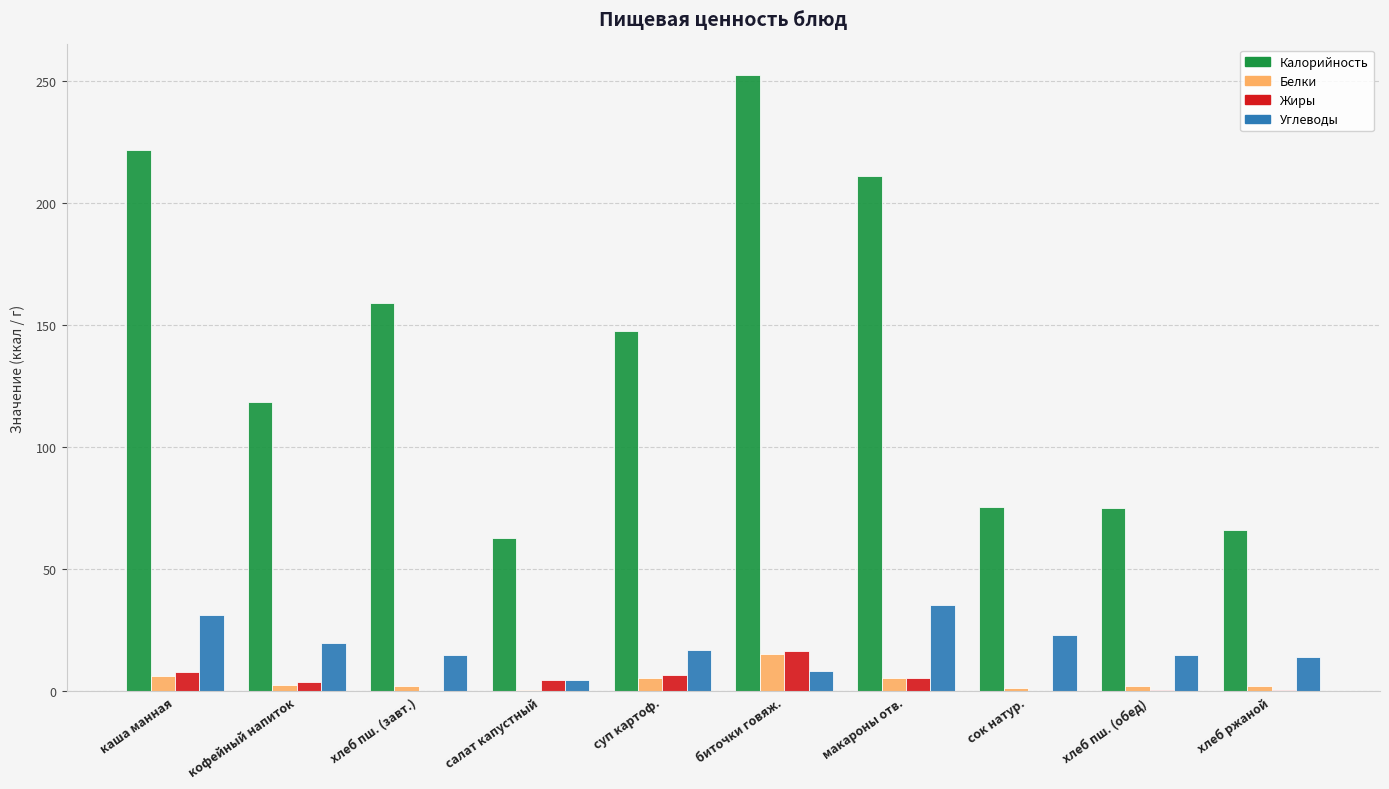

Between суп картоф. and сок натур., which series saw the biggest shift?

Калорийность